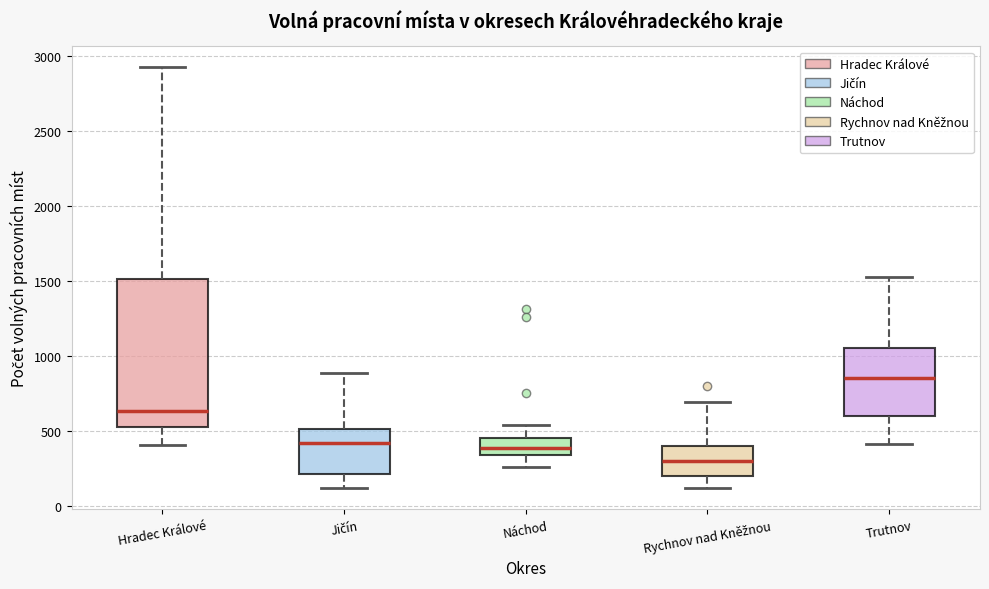

Reading left to right, transcribe this box plot: for each box, give where its median line is, the range the box spans, and where its two whiskers end, as read against the y-axis. The values are not printed on the chart, so give them approximately, as read against the axis.

Hradec Králové: median 650, box 550 to 1500, whiskers 400 to 2900
Jičín: median 400, box 200 to 500, whiskers 100 to 900
Náchod: median 400, box 350 to 450, whiskers 250 to 550
Rychnov nad Kněžnou: median 300, box 200 to 400, whiskers 100 to 700
Trutnov: median 850, box 600 to 1050, whiskers 400 to 1550